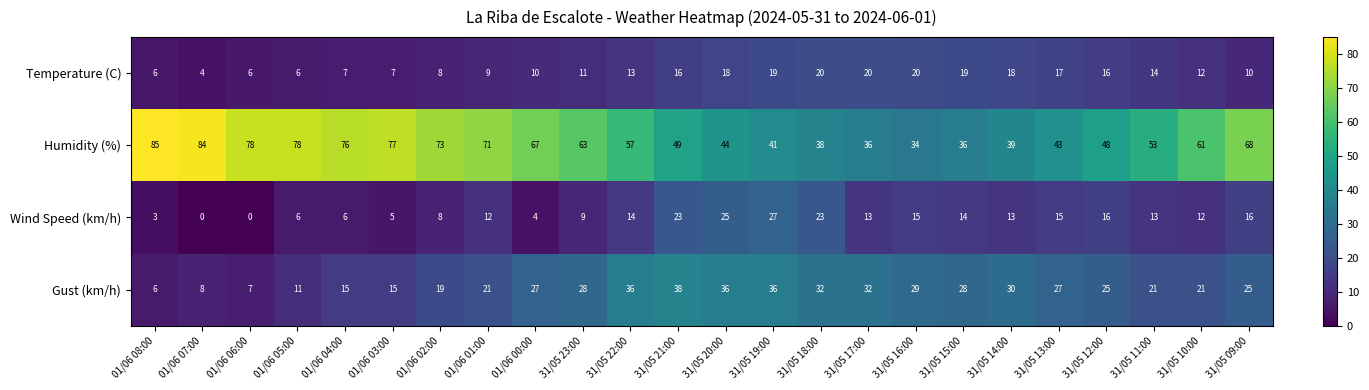

List the series in order of their peak value, highest first.

Humidity (%), Gust (km/h), Wind Speed (km/h), Temperature (C)